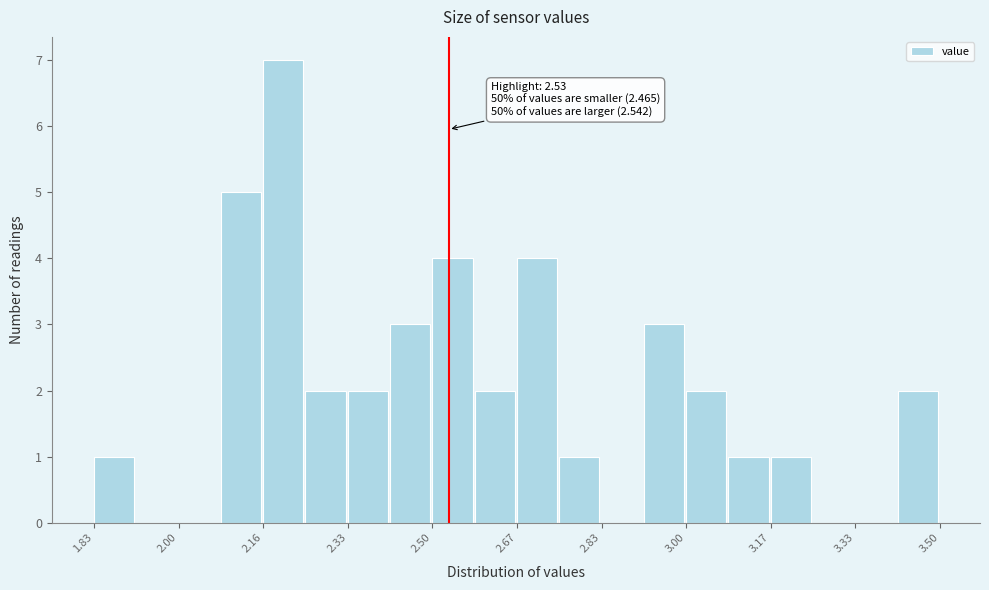

Over which range of the x-axis is the bar tallest?

2.16 to 2.24